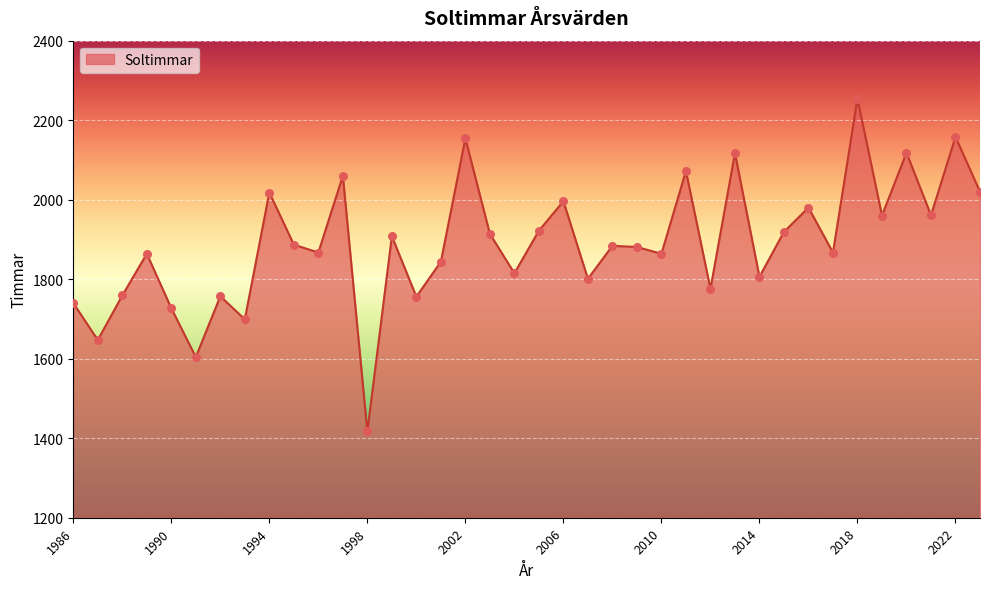

What is the minimum value shown in the chart?

1417